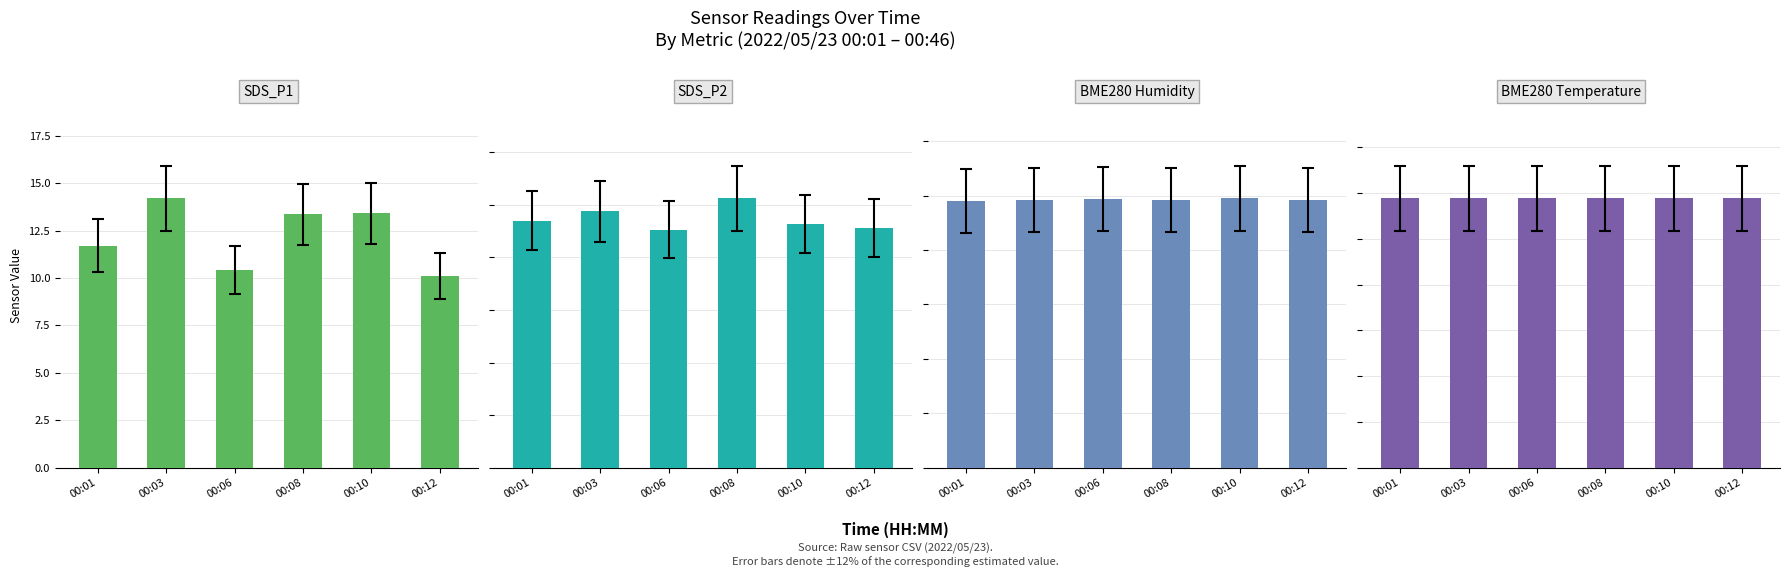

True or false: SDS_P2 has a value of 12.9 at 00:01.

False